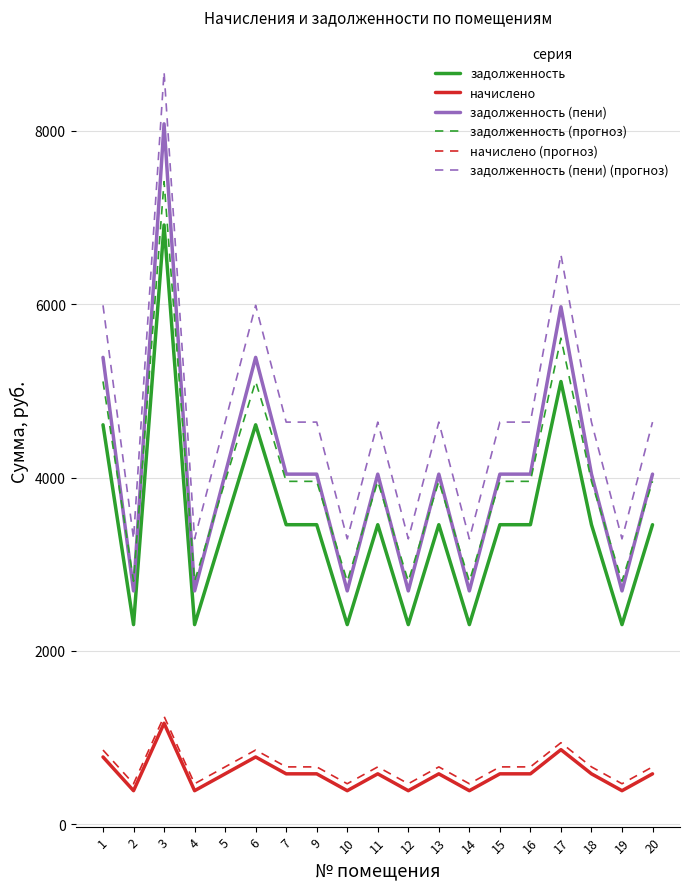

At how many categories does at least one series exceed 1104?

19